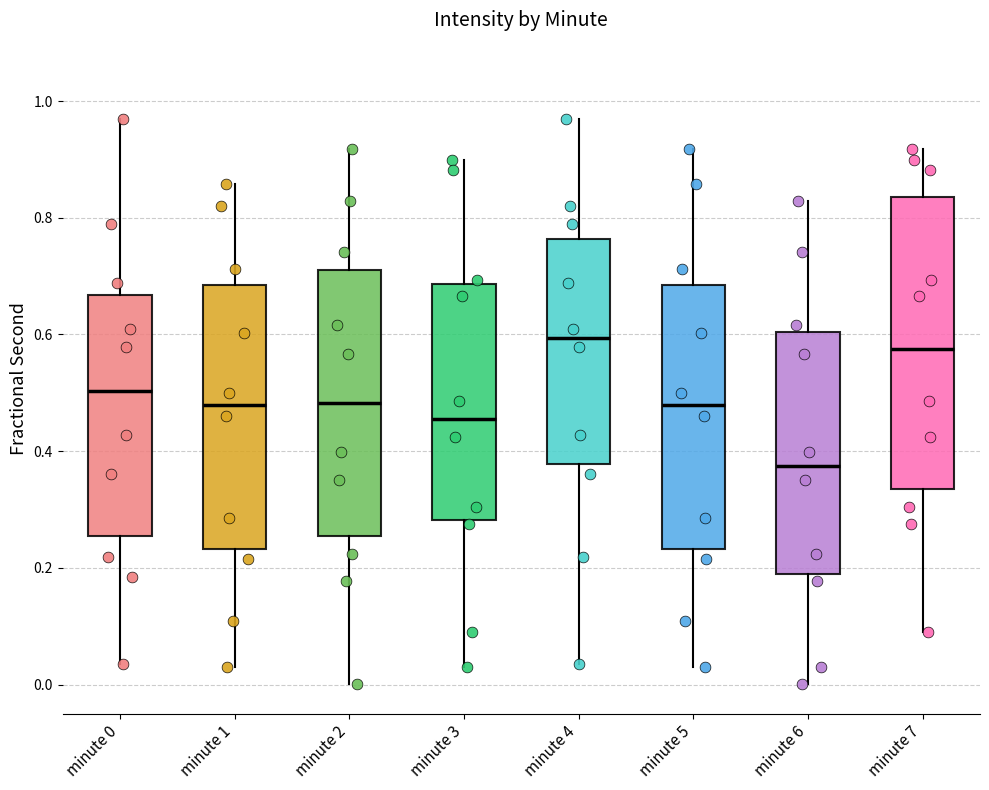

Which box is the tallest, from its lower edge to its upper edge?

minute 7